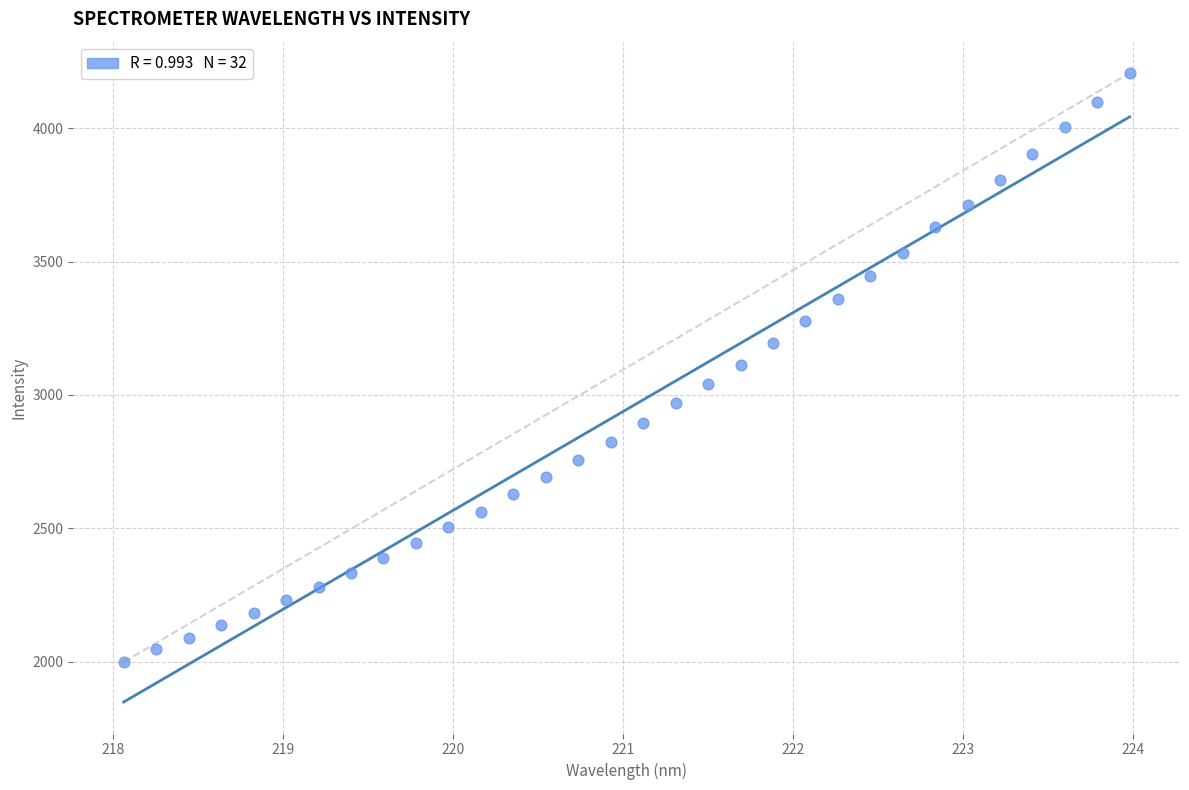

What is the range of Y values (max minus min)?

2208.7